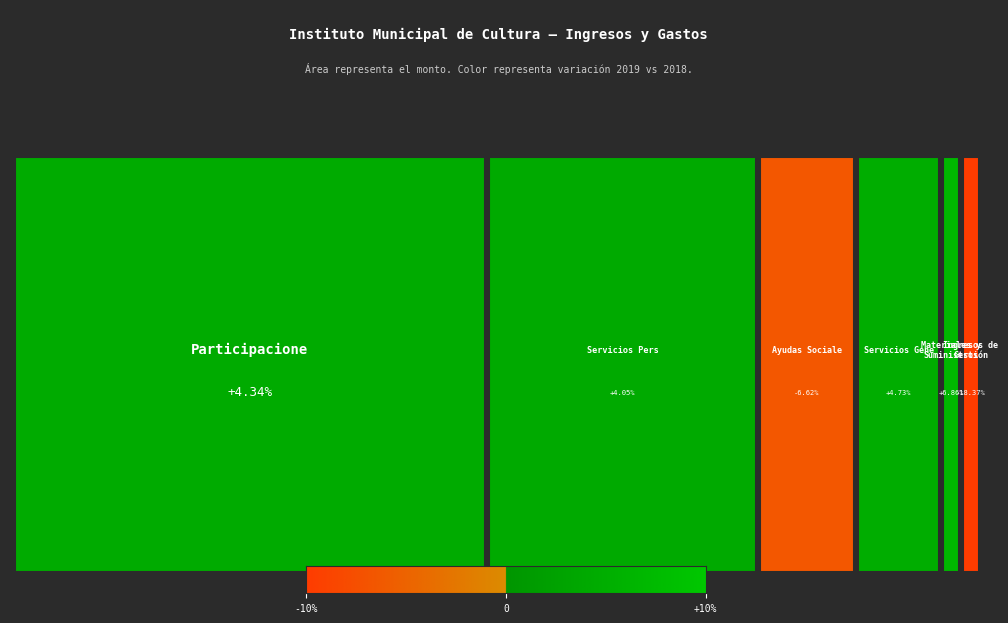

What is the spread (max minus min) of values at 1?

4653790.8